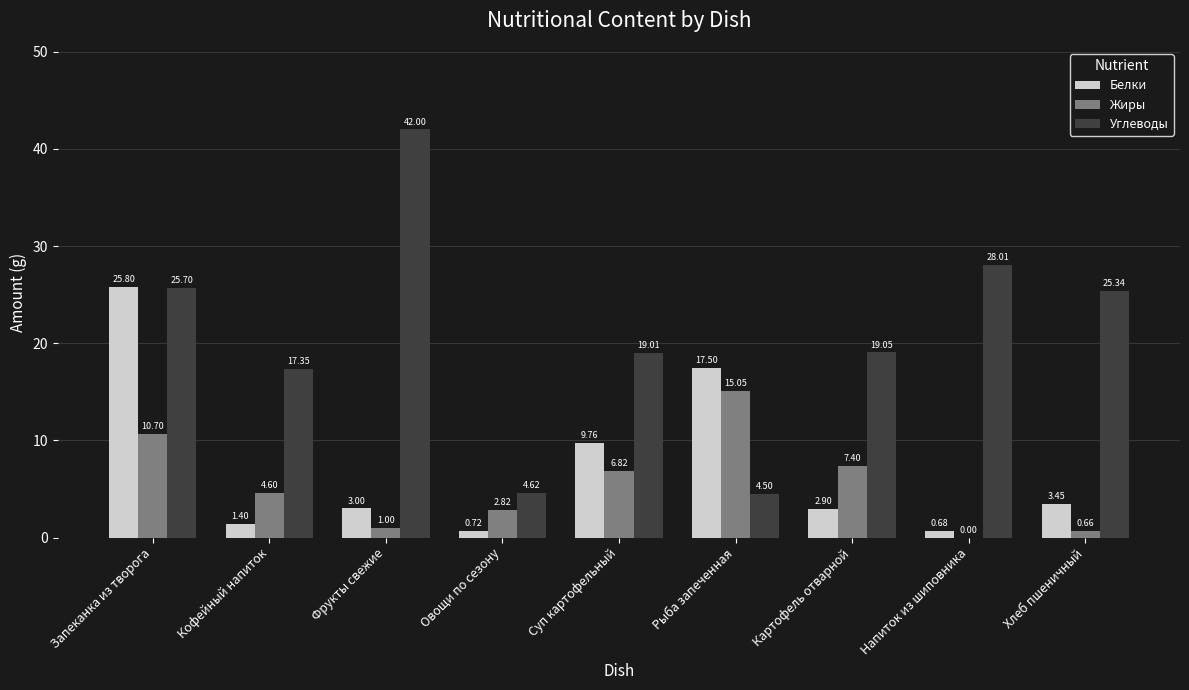

What is the spread (max minus min) of values at Суп картофельный?

12.2